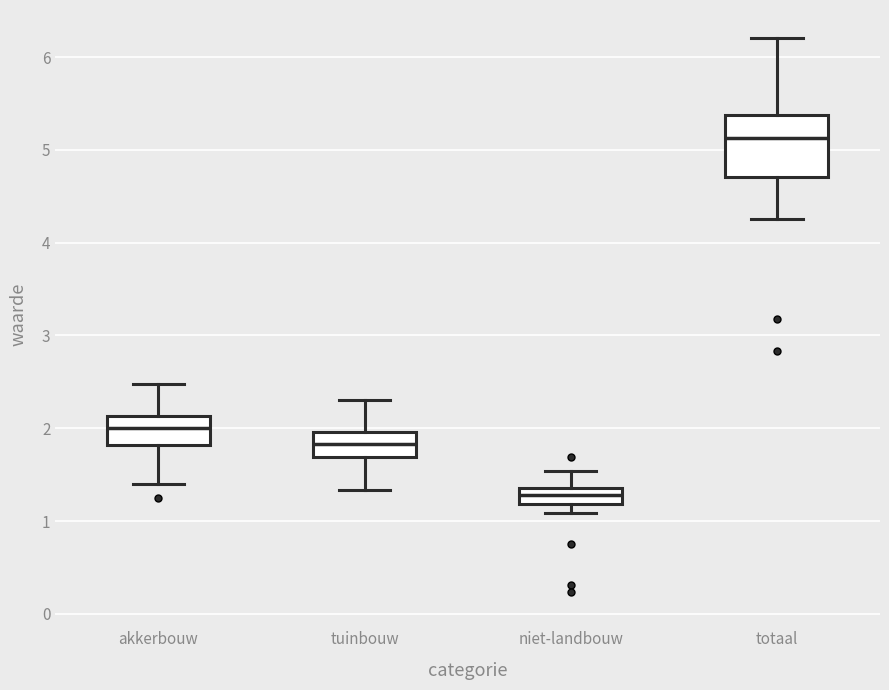

Where does the upper whisker of the box for tuinbouw end on the y-axis? The values are not printed on the chart, so give them approximately, as read against the axis.

2.3